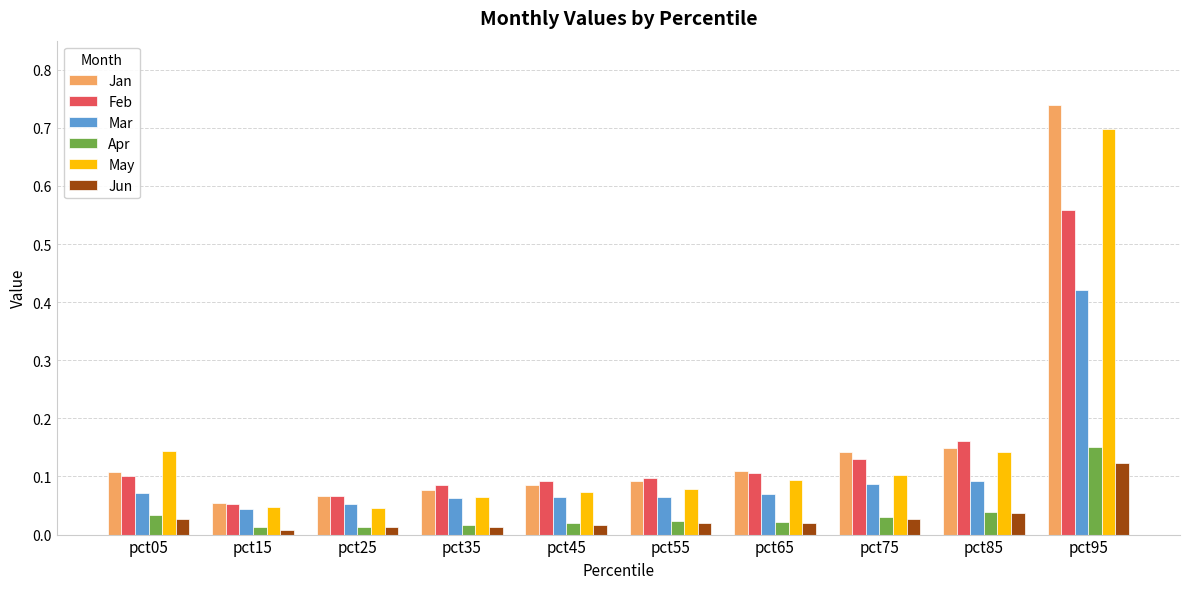

How many series are shown in this chart?

6